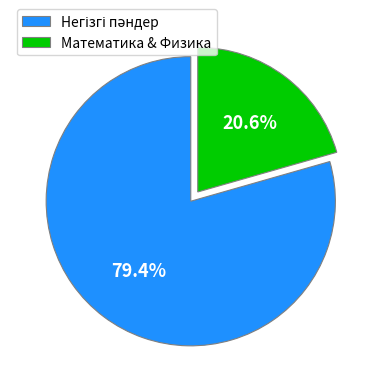

Is there any slice that represents more than half of the pie?

Yes